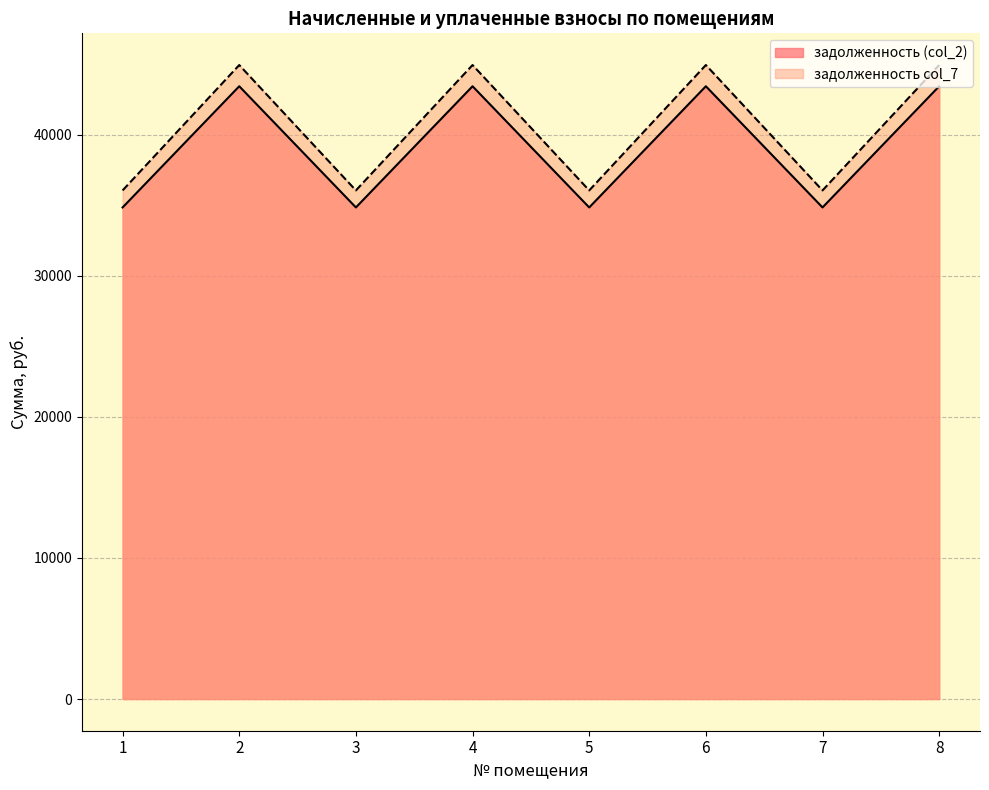

What is the difference between the highest and lowest values at 7?

1207.2